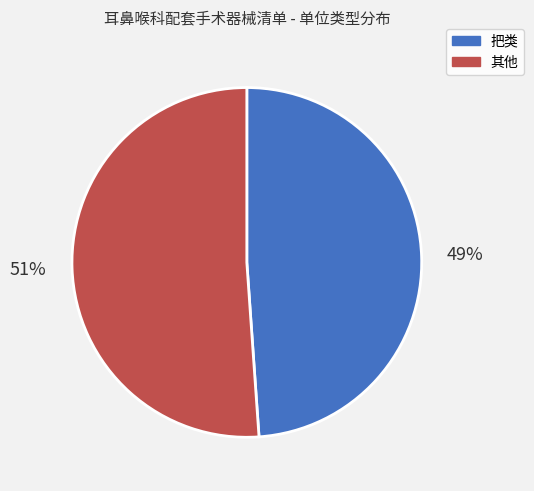

Which slice is the smallest?

把类